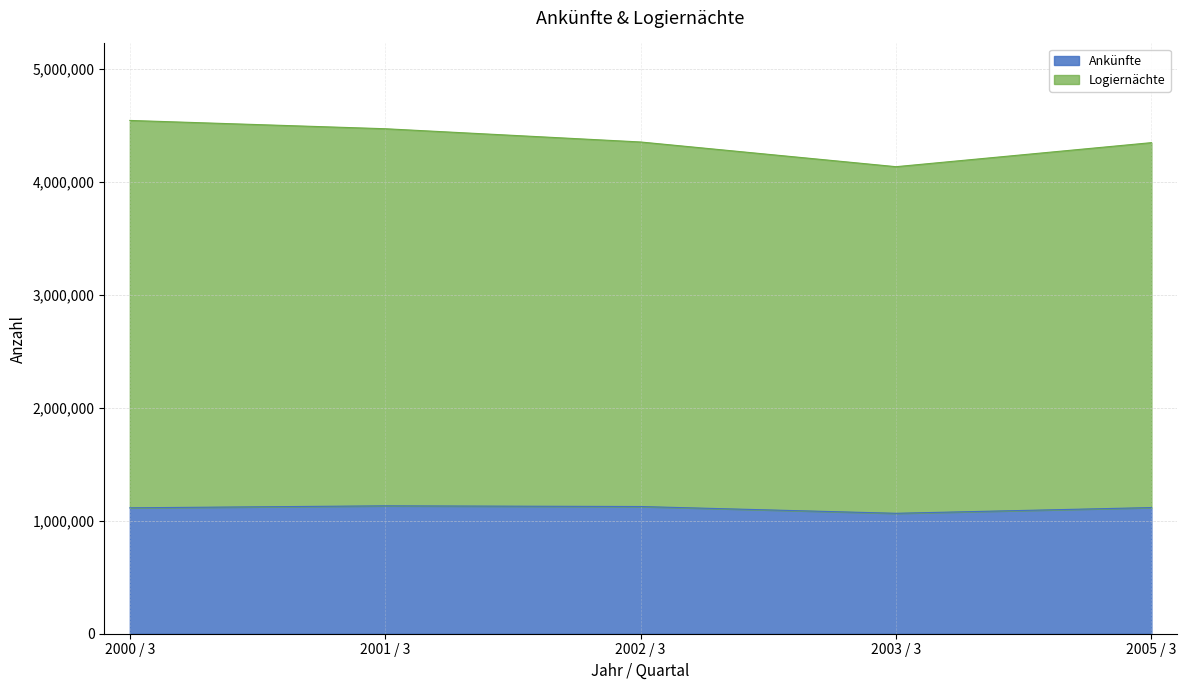

Reading left to right, transcribe all the data shown in this chart.

Ankünfte: 1114300	1131841	1125676	1065689	1116483
Logiernächte: 4542303	4468887	4351626	4133038	4345792